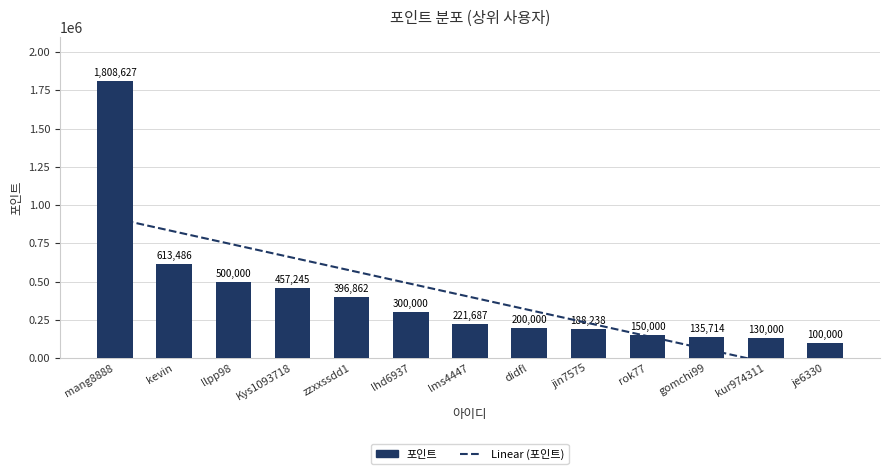

Approximately how many times larger is the value at mang8888 compared to llpp98?

3.6